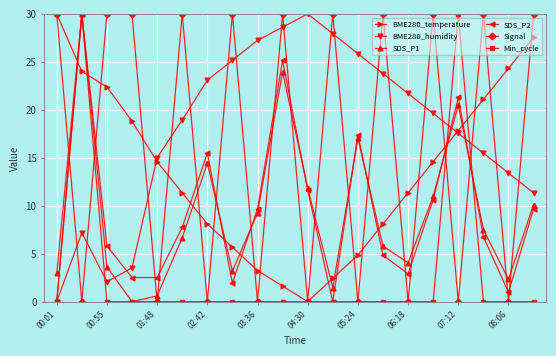

What is the value of the BME280_humidity point at the 12th from the left?

27.9